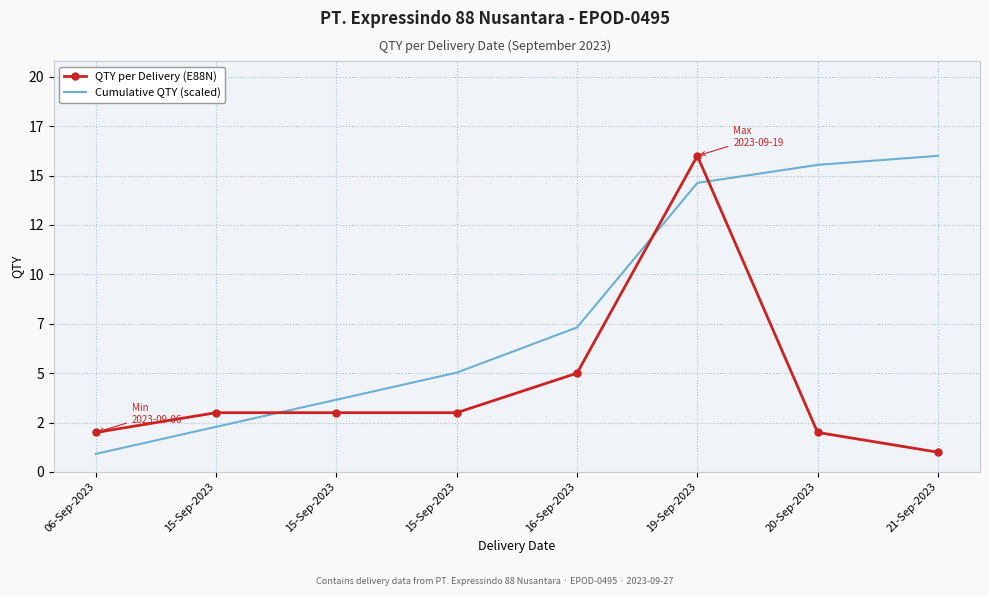

Reading left to right, list all the values displayed in this chart.

QTY per Delivery (E88N): 06-Sep-2023=2.0	15-Sep-2023=3.0	15-Sep-2023=3.0	15-Sep-2023=3.0	16-Sep-2023=5.0	19-Sep-2023=16.0	20-Sep-2023=2.0	21-Sep-2023=1.0
Cumulative QTY (scaled): 06-Sep-2023=0.9	15-Sep-2023=2.3	15-Sep-2023=3.7	15-Sep-2023=5.0	16-Sep-2023=7.3	19-Sep-2023=14.6	20-Sep-2023=15.5	21-Sep-2023=16.0